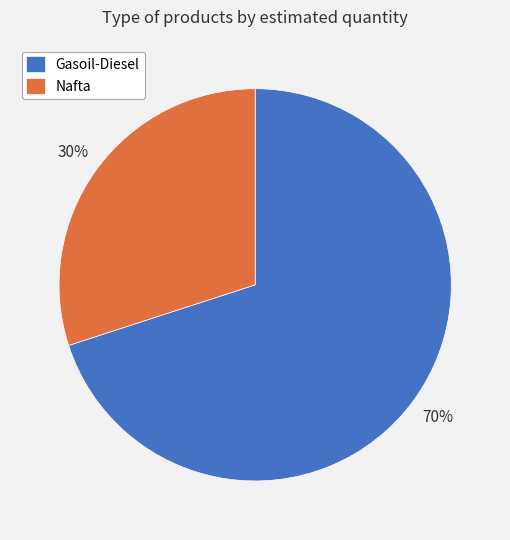

To the nearest percent, what portion does Nafta represent?

30%